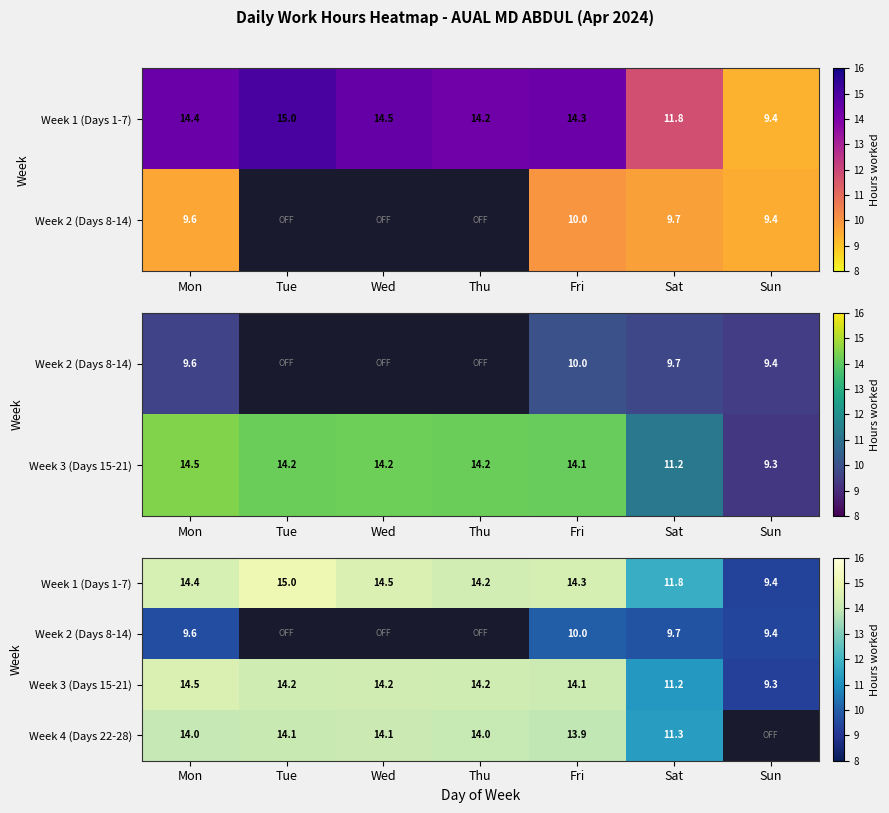

The value of Week 3 (Days 15-21) at Sun is 14.7. True or false?

False